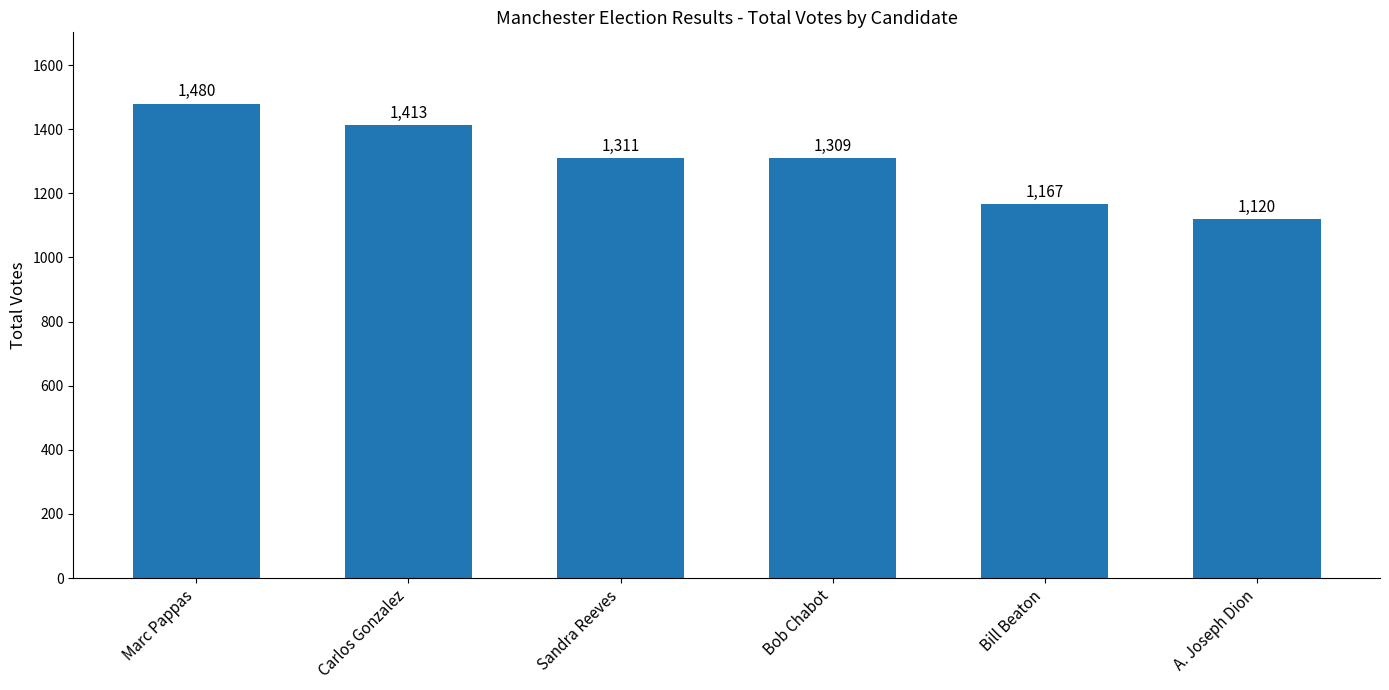

List the labels in order of value, largest first.

Marc Pappas, Carlos Gonzalez, Sandra Reeves, Bob Chabot, Bill Beaton, A. Joseph Dion